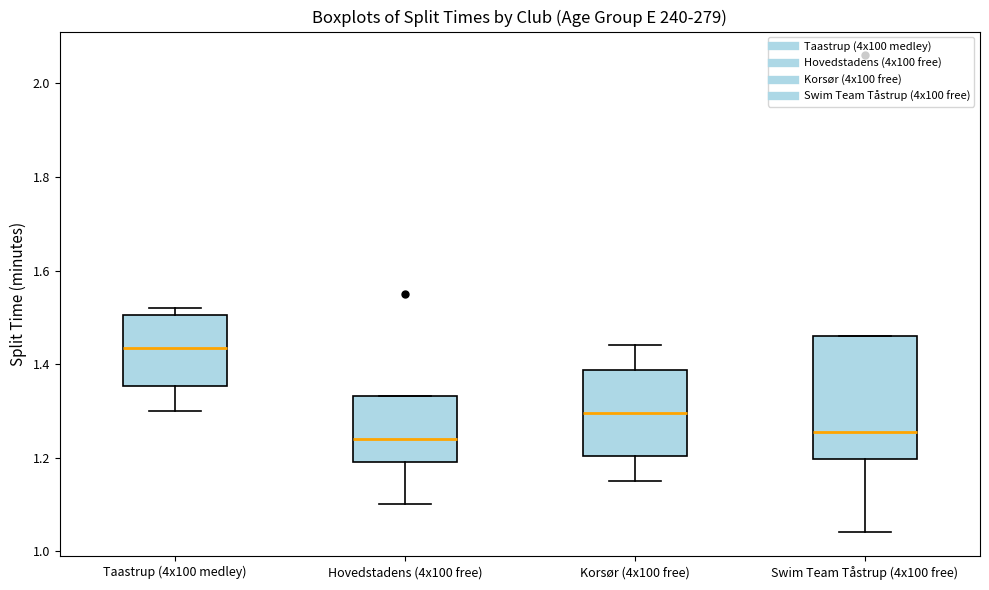

Where is the lower edge of the box for Hovedstadens (4x100 free) on the y-axis? The values are not printed on the chart, so give them approximately, as read against the axis.

1.20